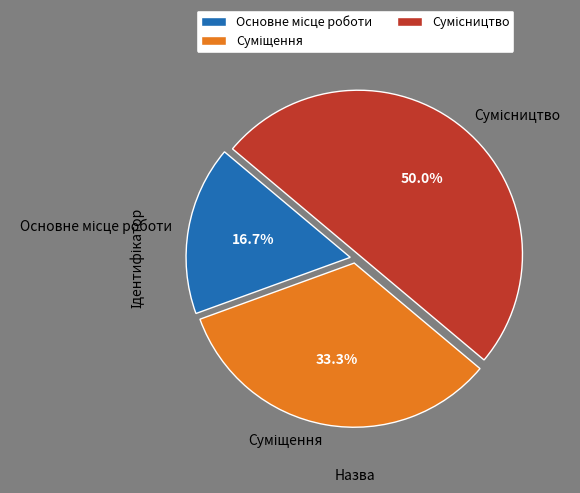

What portion of the pie excludes Основне місце роботи?

83.3%